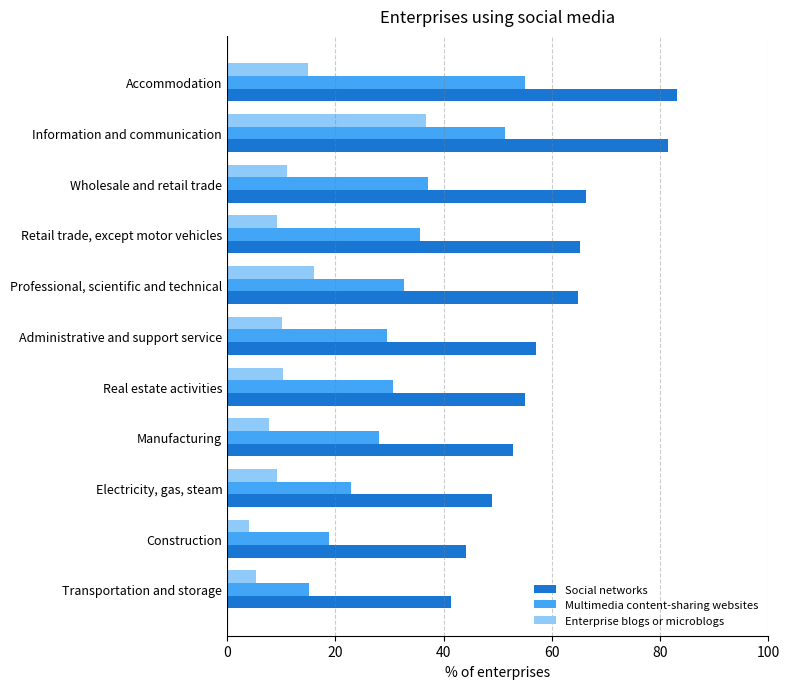

List the series in order of their overall mean, highest first.

Social networks, Multimedia content-sharing websites, Enterprise blogs or microblogs